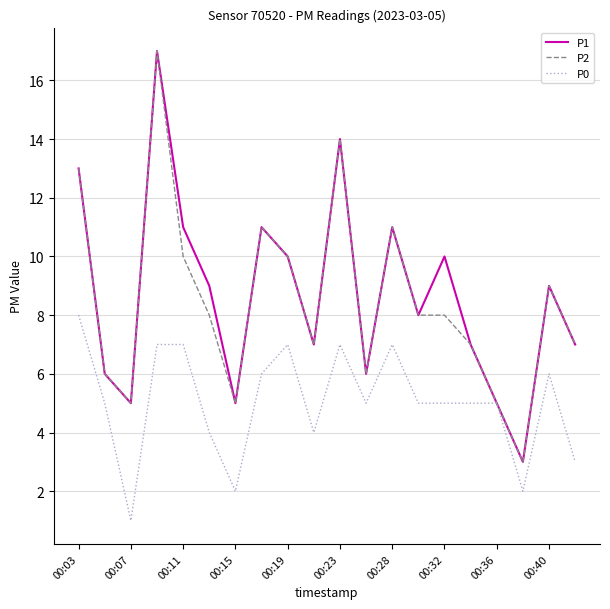

What is the highest value of the P0 series?

8